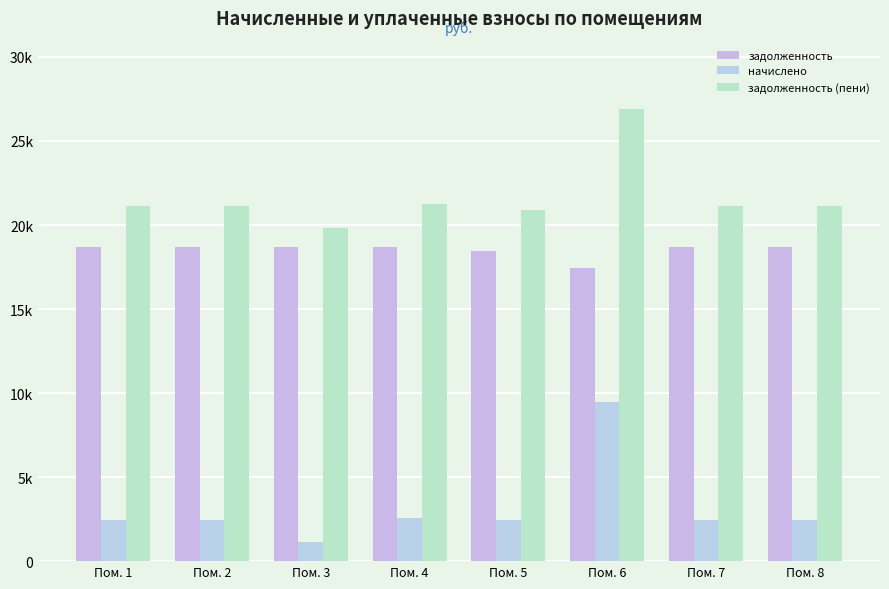

What value does the задолженность series have at Пом. 4?

18669.4